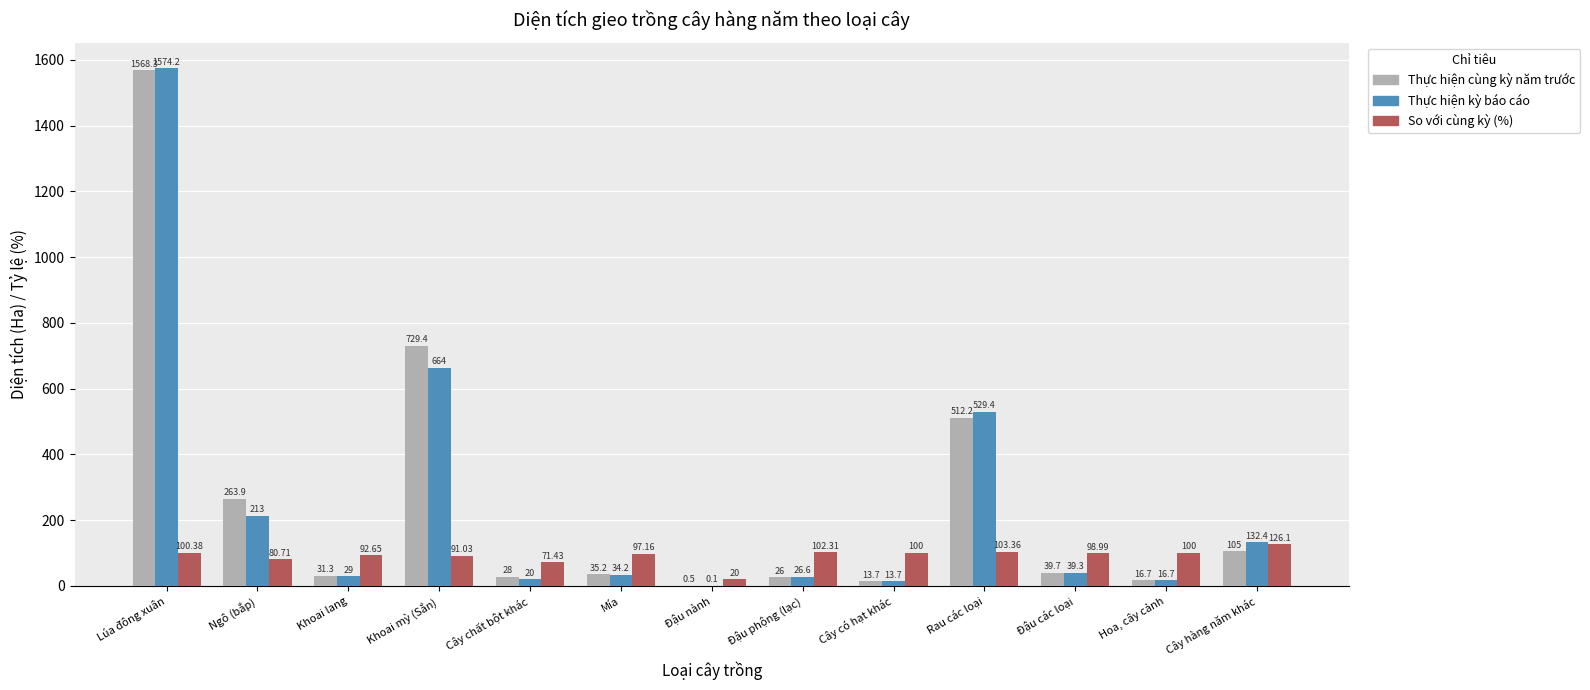

Count the number of categories in the chart.

13